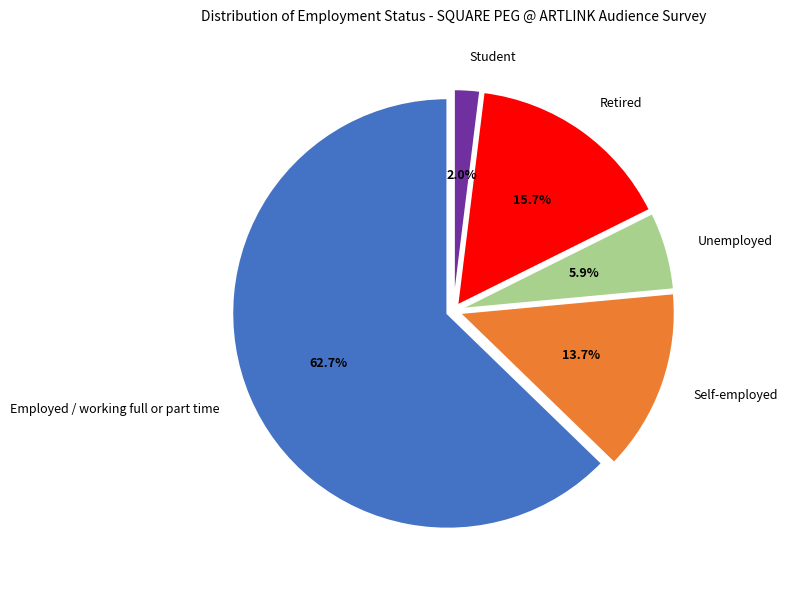

To the nearest percent, what is the difference between the Unemployed and Retired slice percentages?

10%